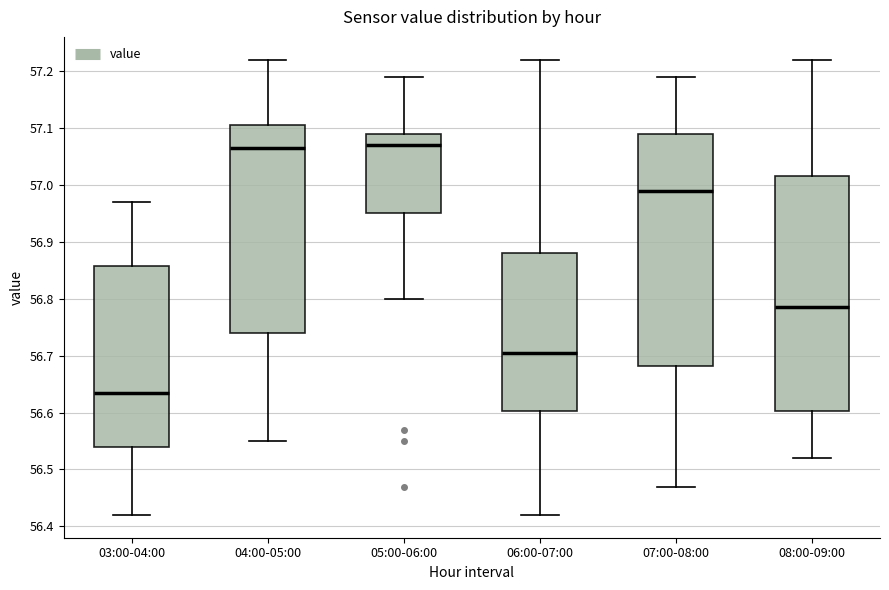

Where does the upper whisker of the box for 04:00-05:00 end on the y-axis? The values are not printed on the chart, so give them approximately, as read against the axis.

57.22